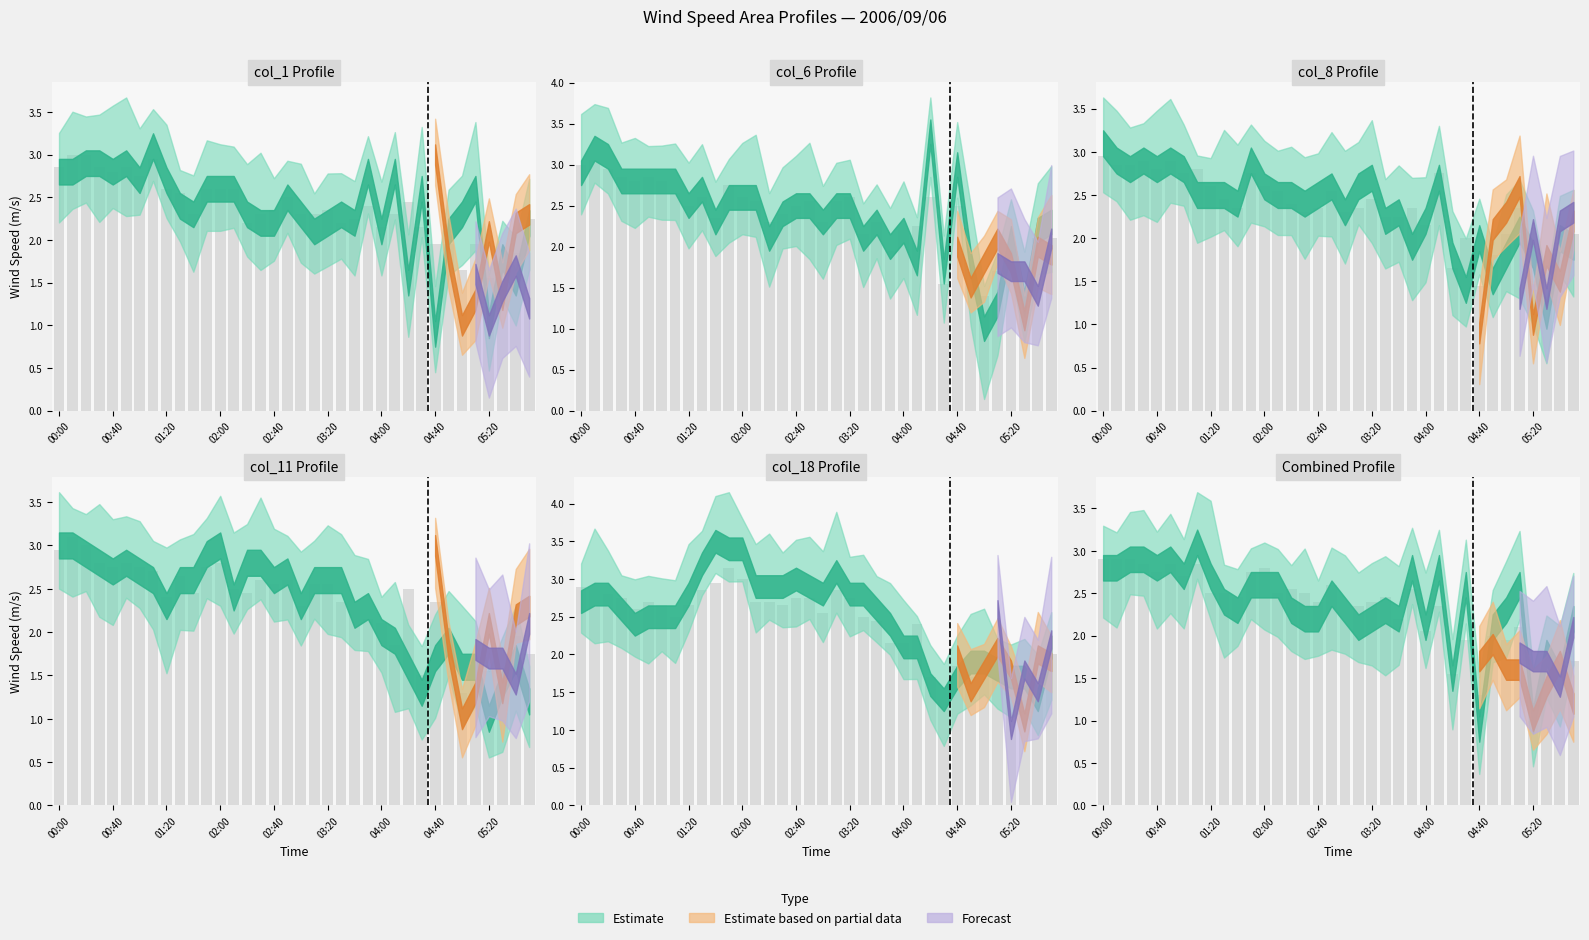

Are the bars grouped side by side (vs. stacked)?

Yes